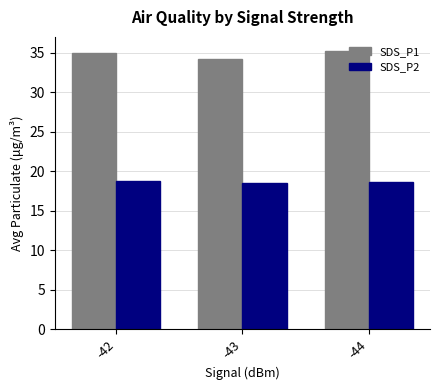

What is the difference between the maximum and minimum values in the SDS_P2 series?

0.3